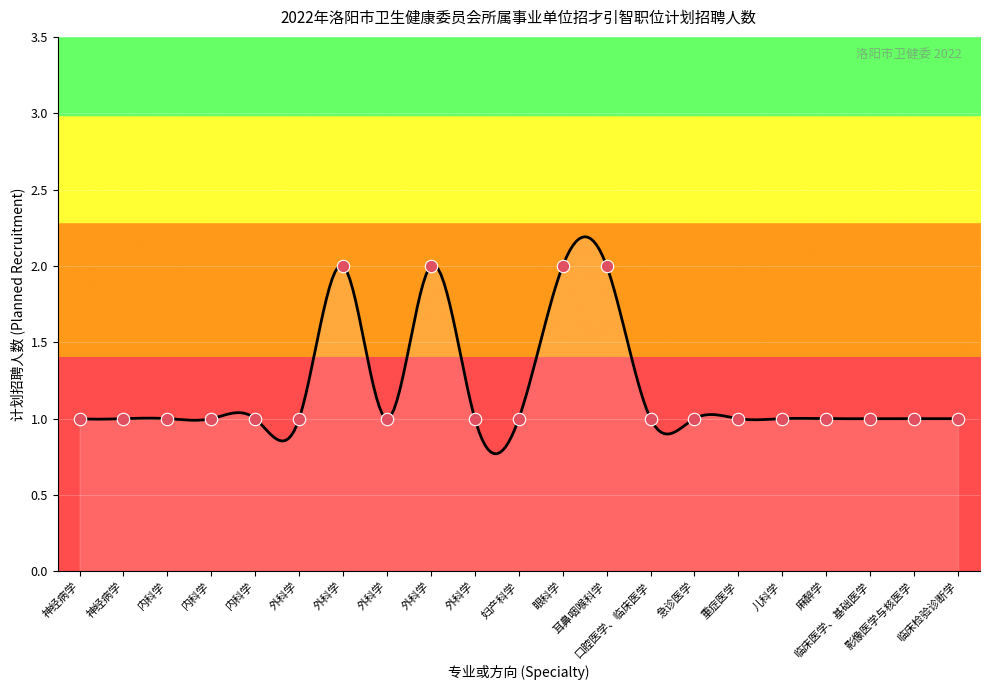

What is the change in value from 外科学 to 临床检验诊断学?

-1